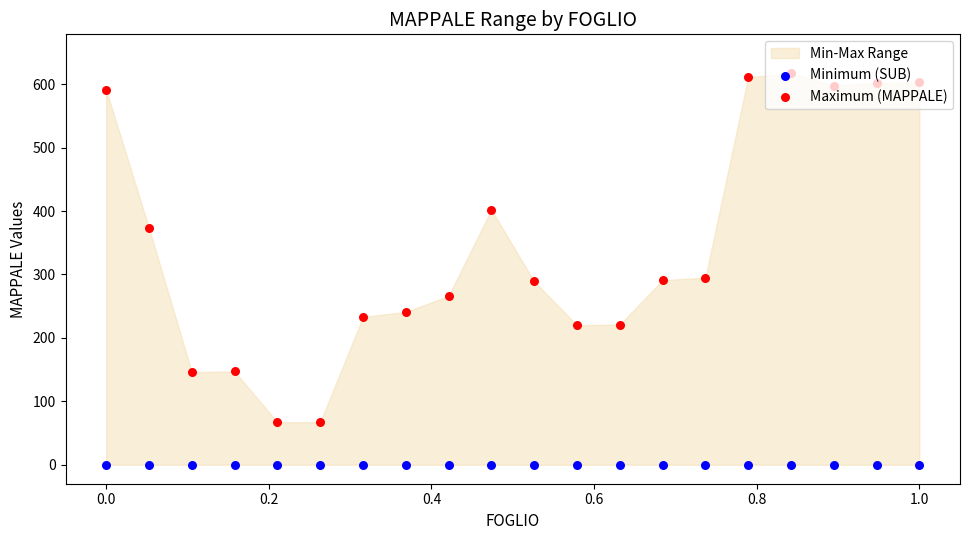

What is the total value across all series at 1.0?

603